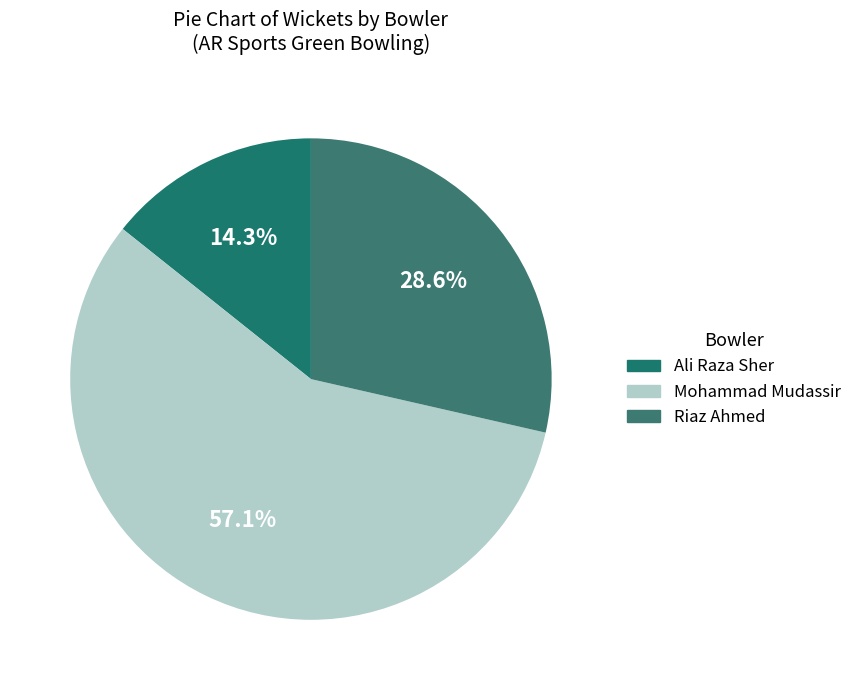

Count the number of slices in the pie.

3